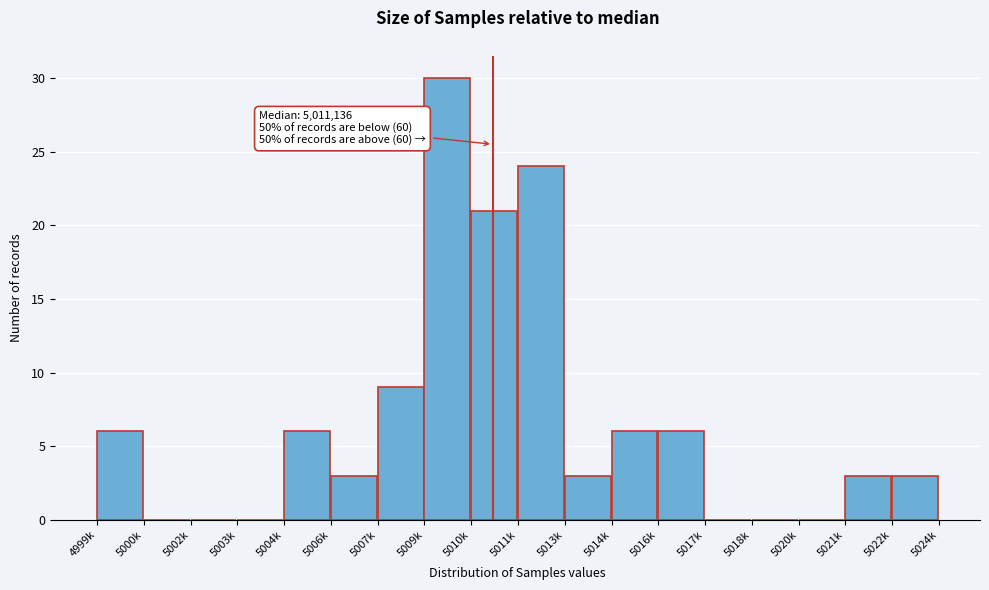

Reading left to right, list all the values displayed in this chart.

4999k=6	5000k=0	5002k=0	5003k=0	5004k=6	5006k=3	5007k=9	5009k=30	5010k=21	5011k=24	5013k=3	5014k=6	5016k=6	5017k=0	5018k=0	5020k=0	5021k=3	5022k=3